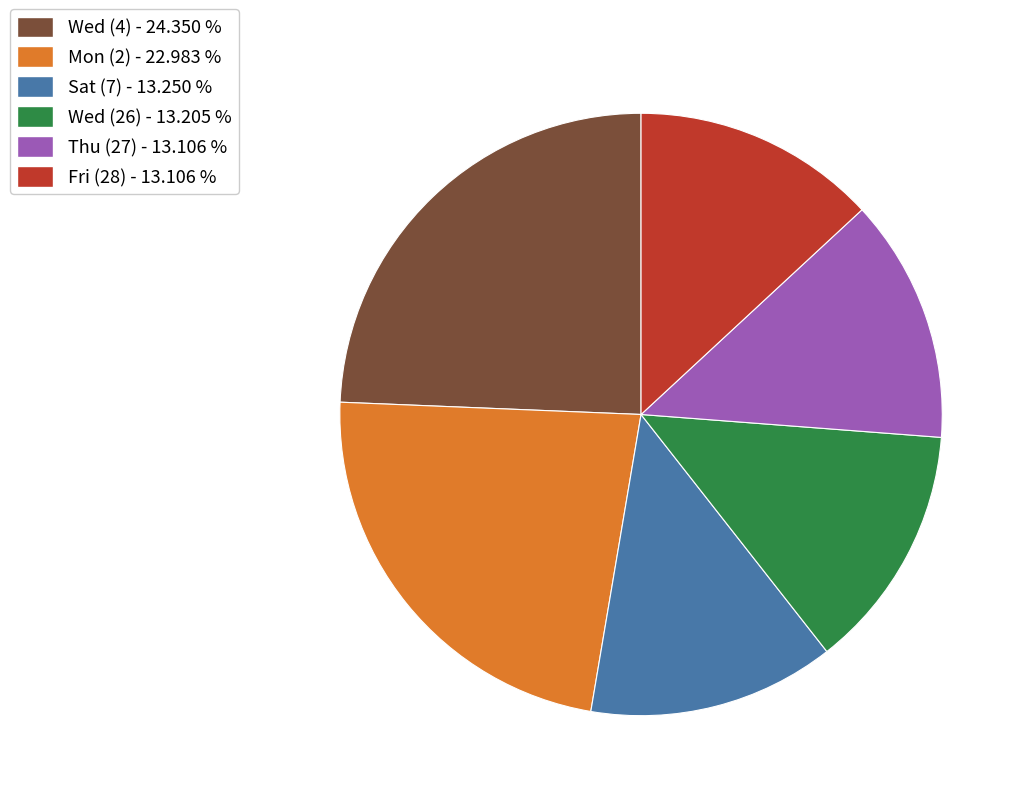

Does any single category account for the majority?

No